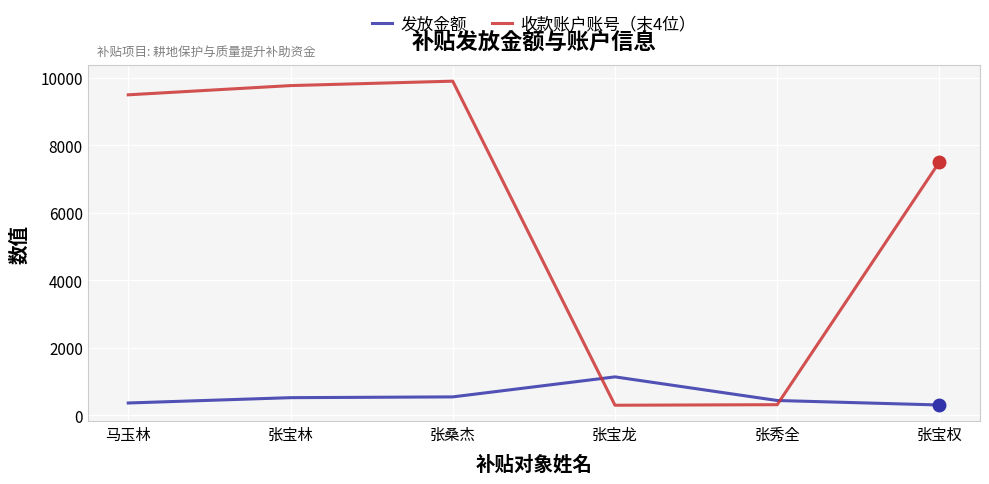

Is the value of 收款账户账号（末4位） at 张宝龙 greater than the value of 发放金额 at 张秀全?

No